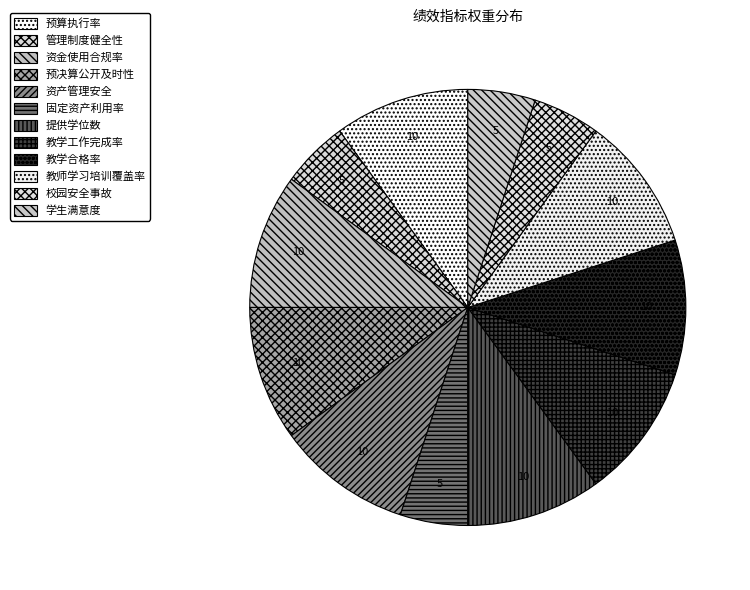

How many slices are in this pie chart?

12